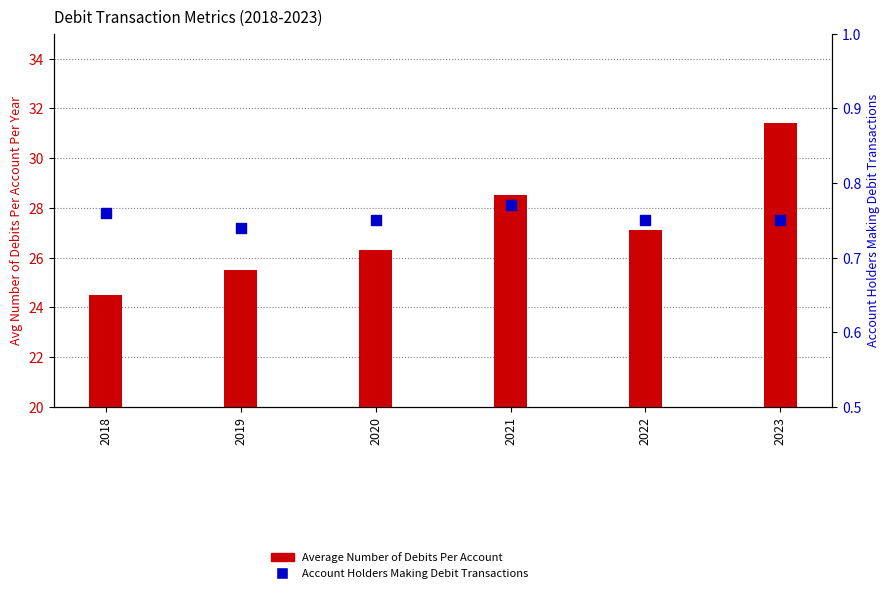

At how many categories does at least one series exceed 13?

6